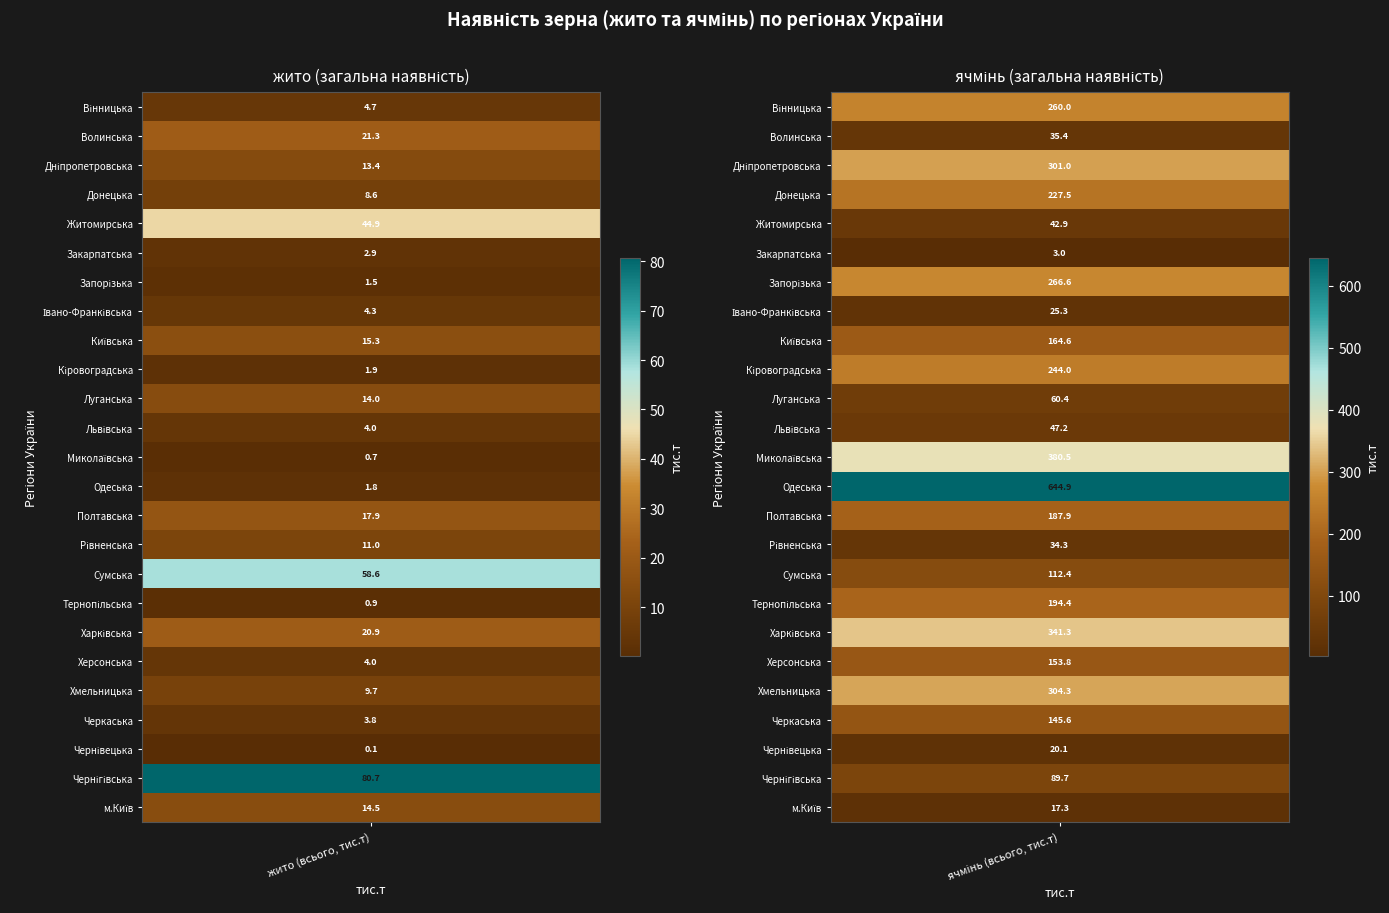

What is the minimum value for Вінницька?

4.7